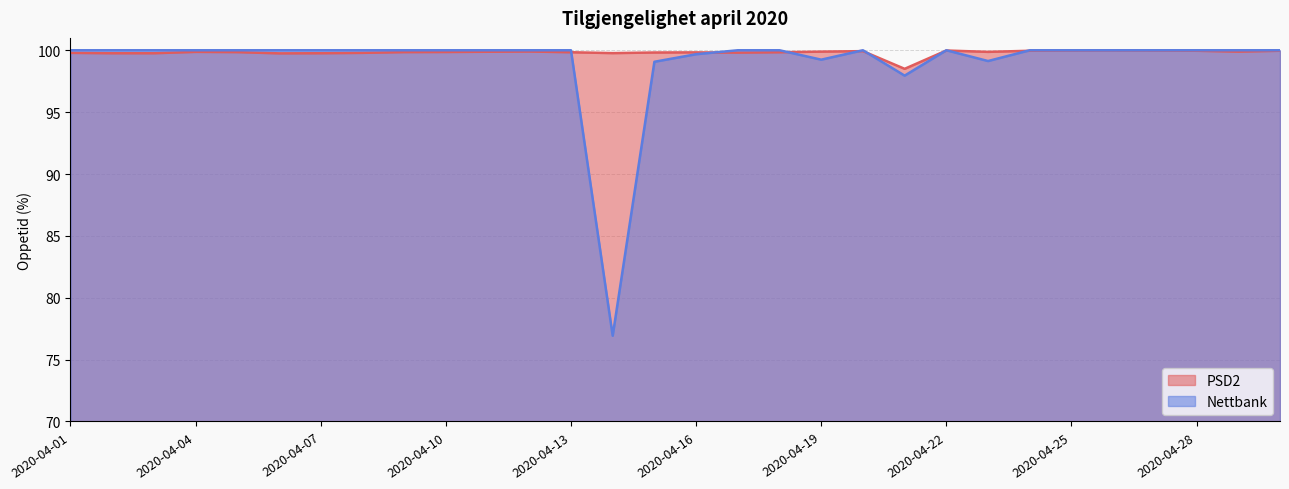

Reading right to left, list all the values displayed in this chart.

PSD2: 2020-04-30=100.0	2020-04-29=99.9	2020-04-28=100.0	2020-04-27=100.0	2020-04-26=100.0	2020-04-25=100.0	2020-04-24=100.0	2020-04-23=99.9	2020-04-22=100.0	2020-04-21=98.5	2020-04-20=99.9	2020-04-19=99.9	2020-04-18=99.8	2020-04-17=99.8	2020-04-16=99.8	2020-04-15=99.8	2020-04-14=99.8	2020-04-13=99.8	2020-04-12=99.9	2020-04-11=99.9	2020-04-10=99.9	2020-04-09=99.8	2020-04-08=99.8	2020-04-07=99.8	2020-04-06=99.8	2020-04-05=99.8	2020-04-04=99.9	2020-04-03=99.8	2020-04-02=99.8	2020-04-01=99.8
Nettbank: 2020-04-30=100.0	2020-04-29=100.0	2020-04-28=100.0	2020-04-27=100.0	2020-04-26=100.0	2020-04-25=100.0	2020-04-24=100.0	2020-04-23=99.1	2020-04-22=100.0	2020-04-21=98.0	2020-04-20=100.0	2020-04-19=99.2	2020-04-18=100.0	2020-04-17=100.0	2020-04-16=99.7	2020-04-15=99.1	2020-04-14=76.9	2020-04-13=100.0	2020-04-12=100.0	2020-04-11=100.0	2020-04-10=100.0	2020-04-09=100.0	2020-04-08=100.0	2020-04-07=100.0	2020-04-06=100.0	2020-04-05=100.0	2020-04-04=100.0	2020-04-03=100.0	2020-04-02=100.0	2020-04-01=100.0